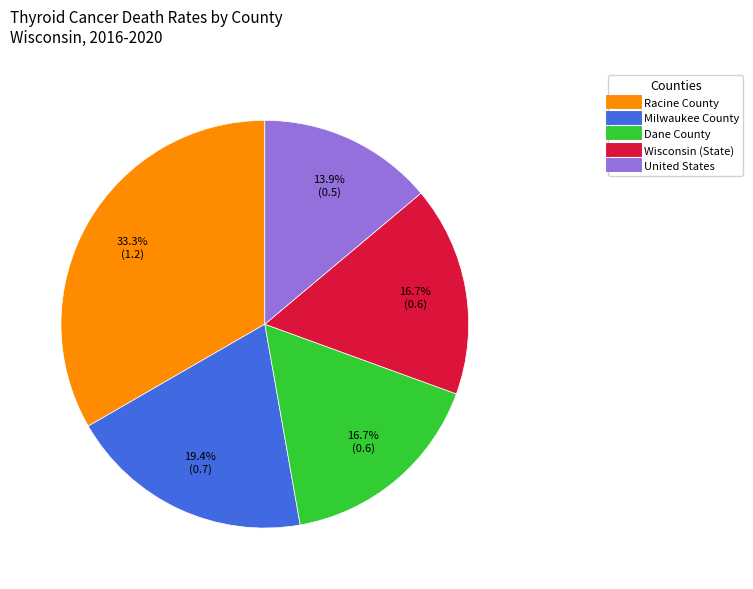

To the nearest percent, what is the combined percentage of Wisconsin (State) and Racine County?

50%